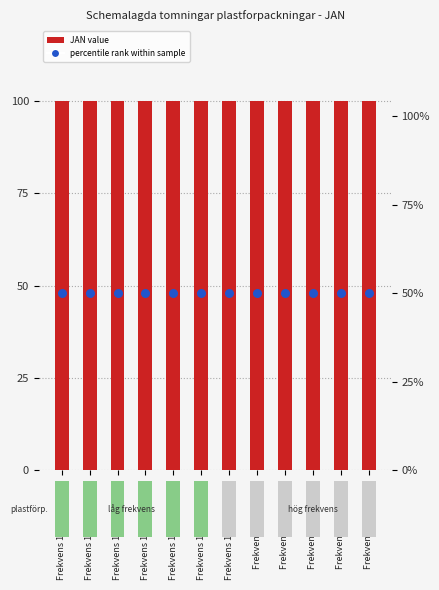

At which category is the sum across all series the highest?

Frekvens 1 ggr/8 veckor